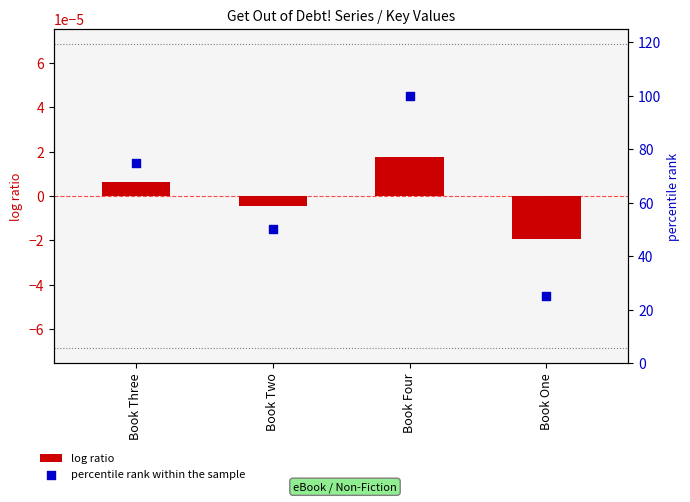

At how many categories does at least one series exceed 4?

4